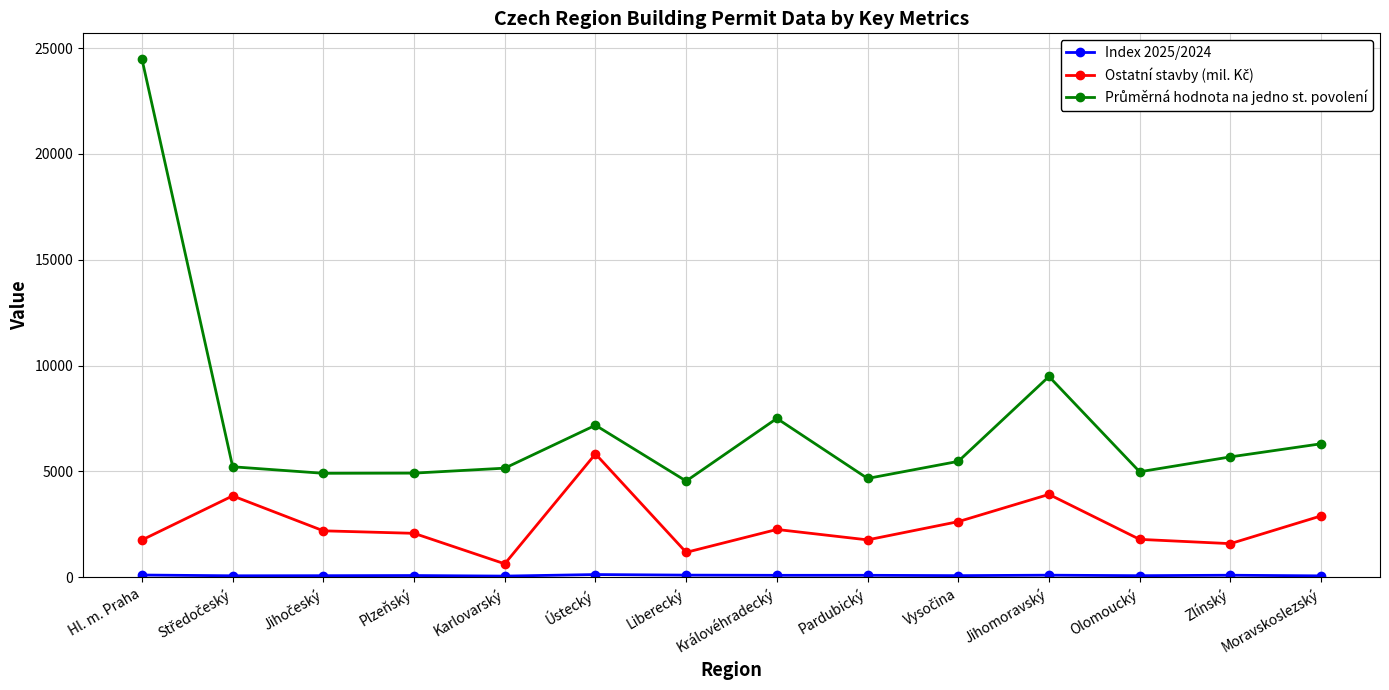

What is the label of the 11th point from the right?

Plzeňský